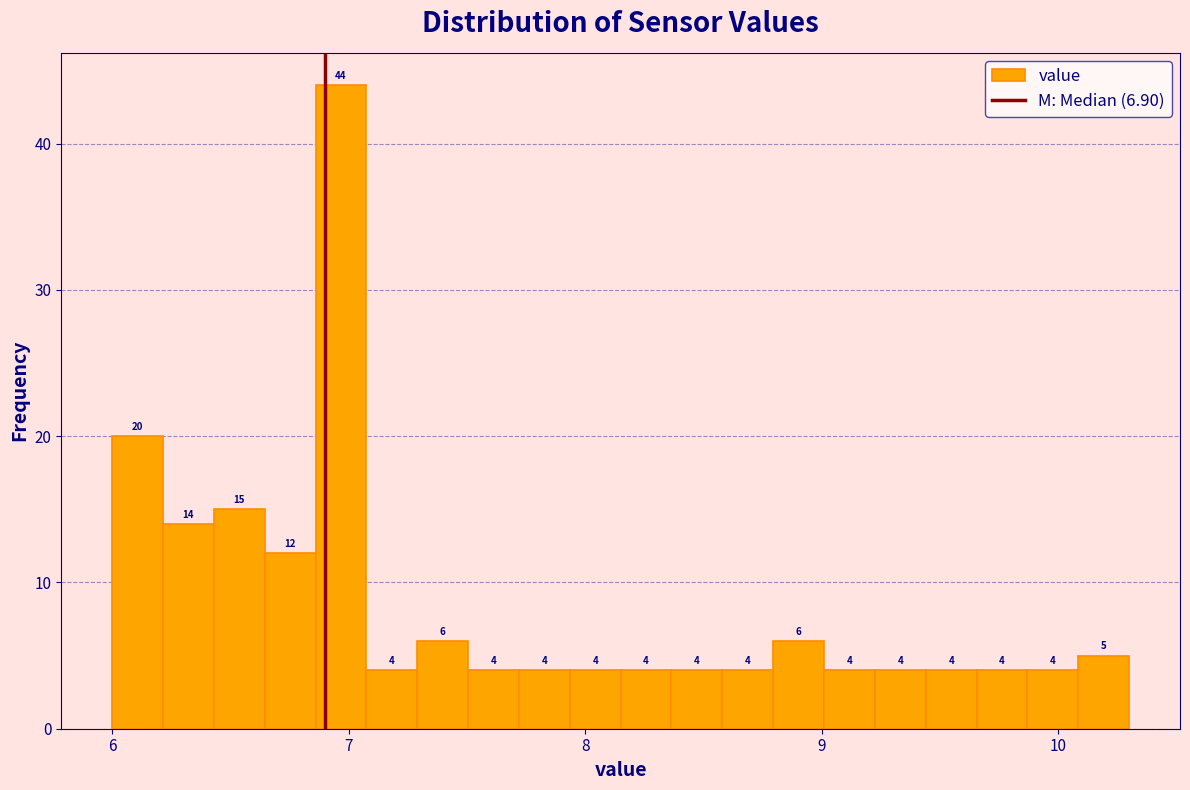

Read against the x-axis, roughly where is the centre of the tallest bar?

7.0